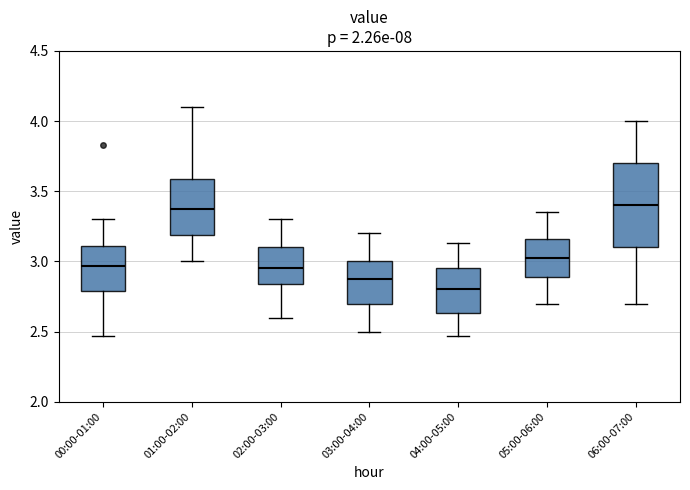

Comparing the boxes themselves (not the whiskers), which one is the tallest?

06:00-07:00